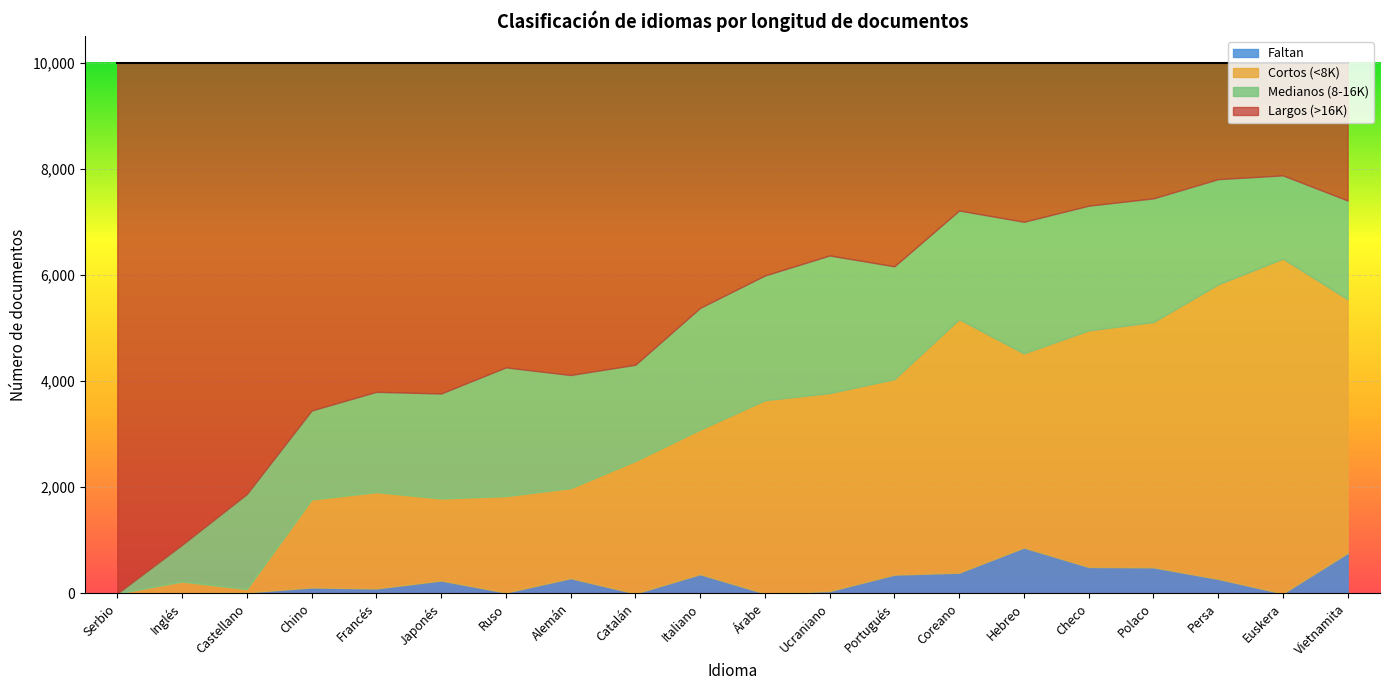

What is the label of the 11th point from the left?

Árabe